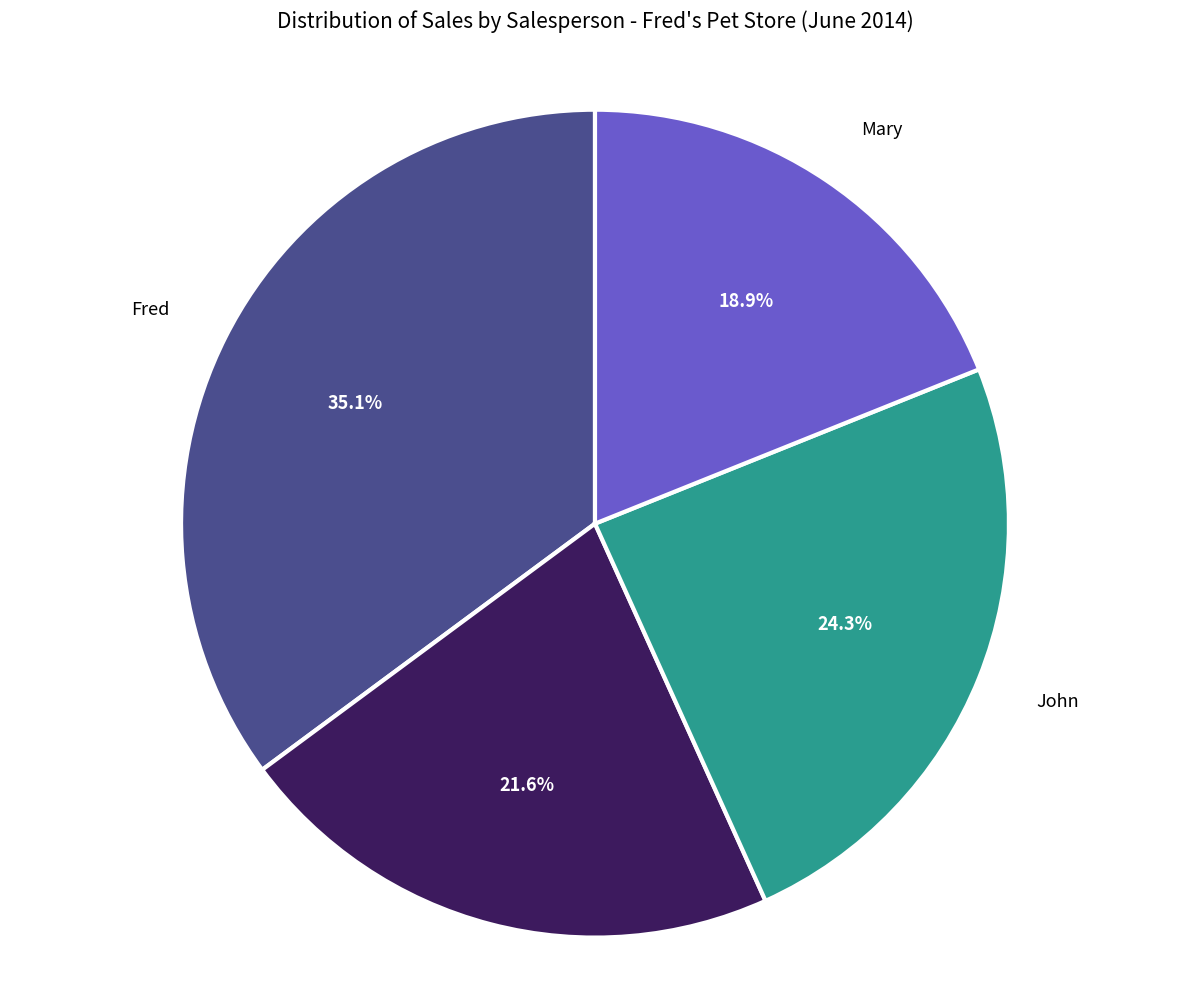

Does any single category account for the majority?

No